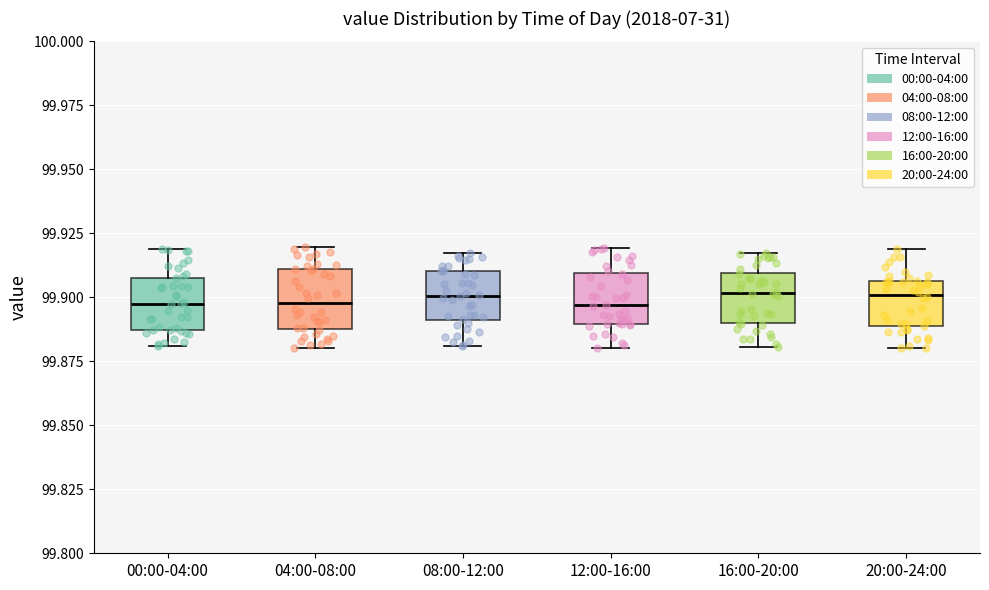

Where does the median line of the box for 00:00-04:00 sit on the y-axis? The values are not printed on the chart, so give them approximately, as read against the axis.

99.895